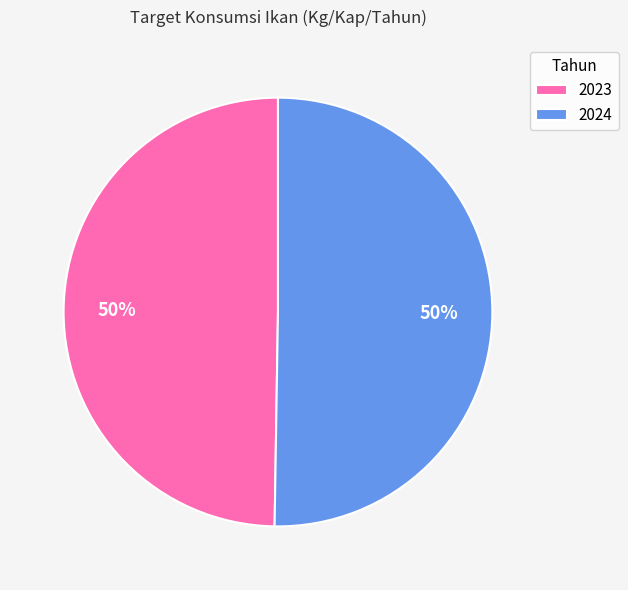

What percentage is the 2024 slice, to the nearest percent?

50%